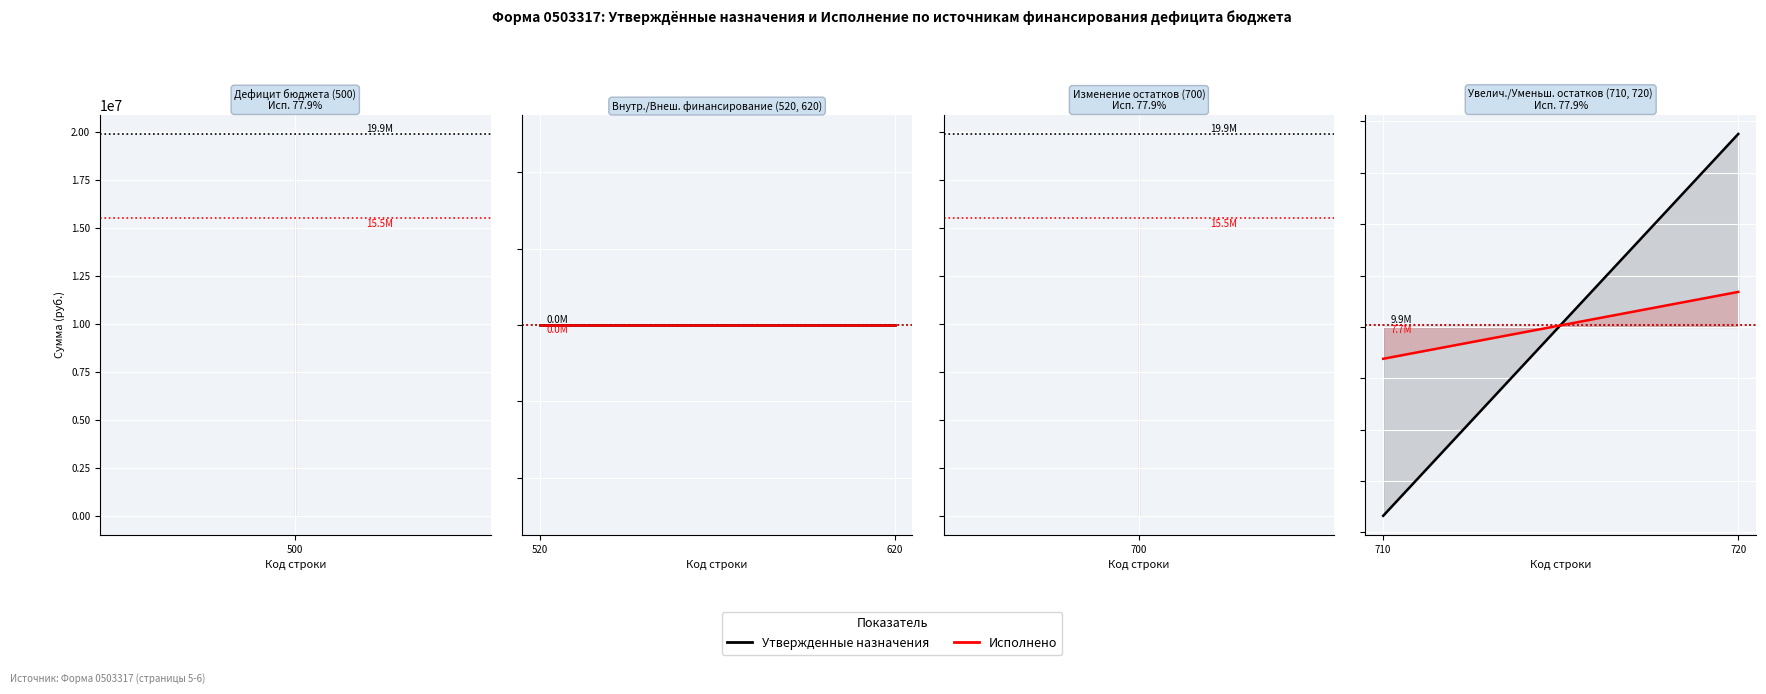

Count the number of data series in this chart.

2